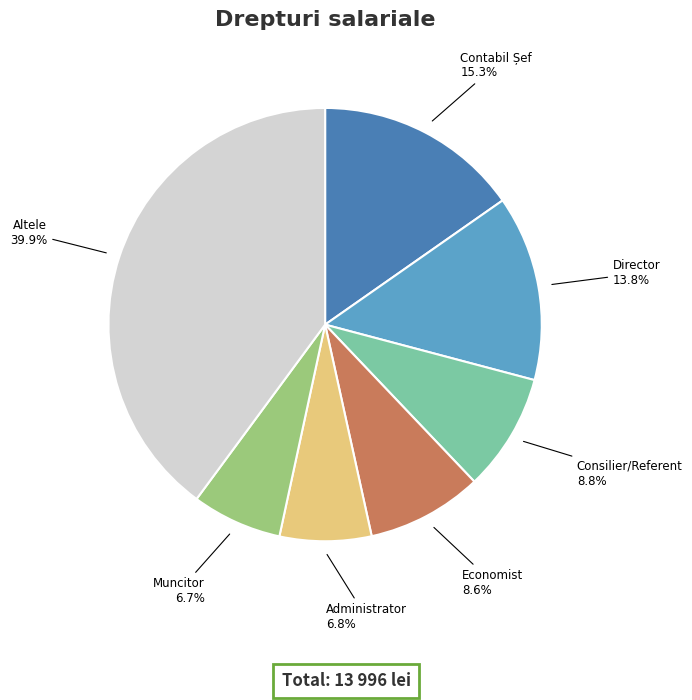

Is there a majority slice in this chart?

No